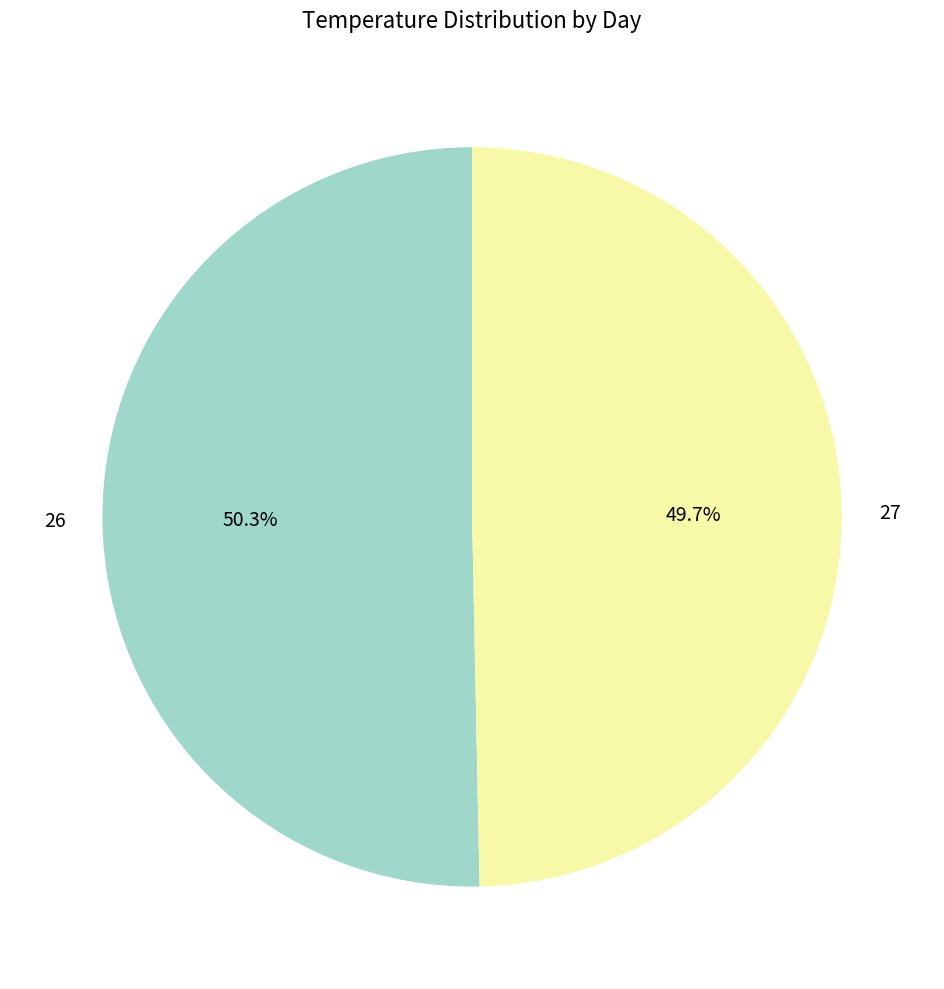

Is 26 the majority of the pie?

Yes